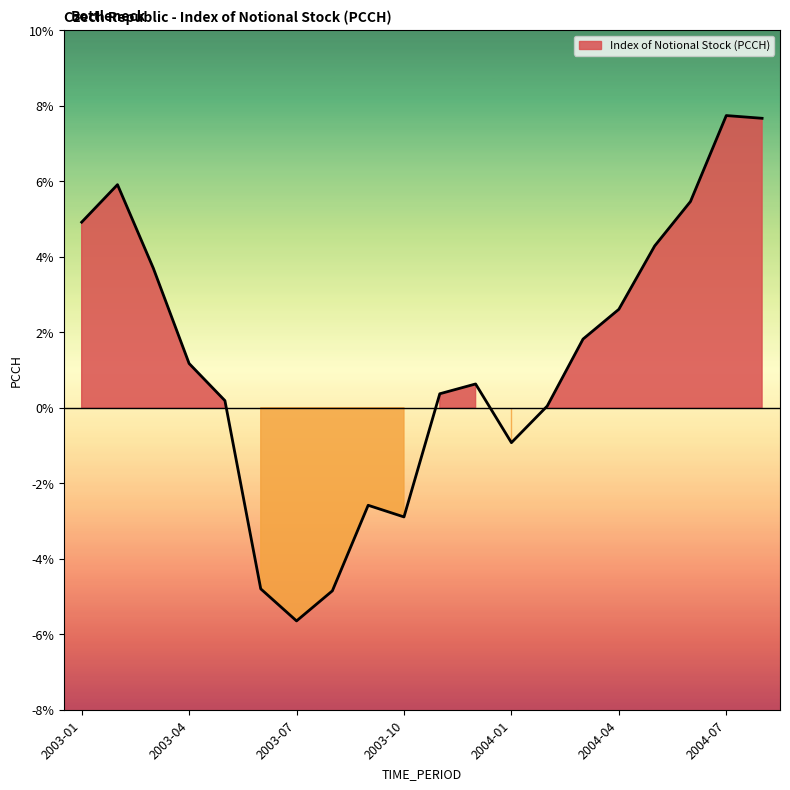

Reading left to right, transcribe all the data shown in this chart.

4.9	5.9	3.7	1.2	0.2	-4.8	-5.6	-4.9	-2.6	-2.9	0.4	0.6	-0.9	0.0	1.8	2.6	4.3	5.5	7.7	7.7